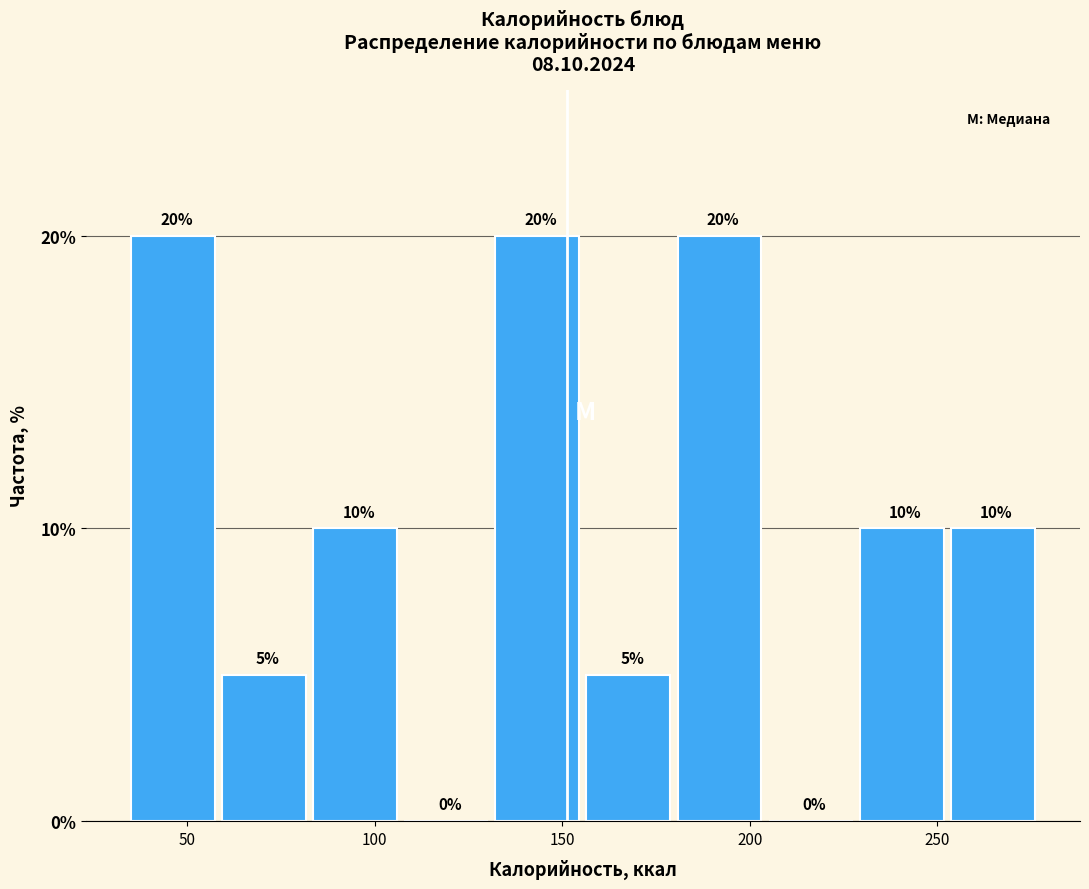

What is the height of the bar covering 60 to 85 on the x-axis? The bar edges are not printed on the chart, so give them approximately, as read against the axis.

5